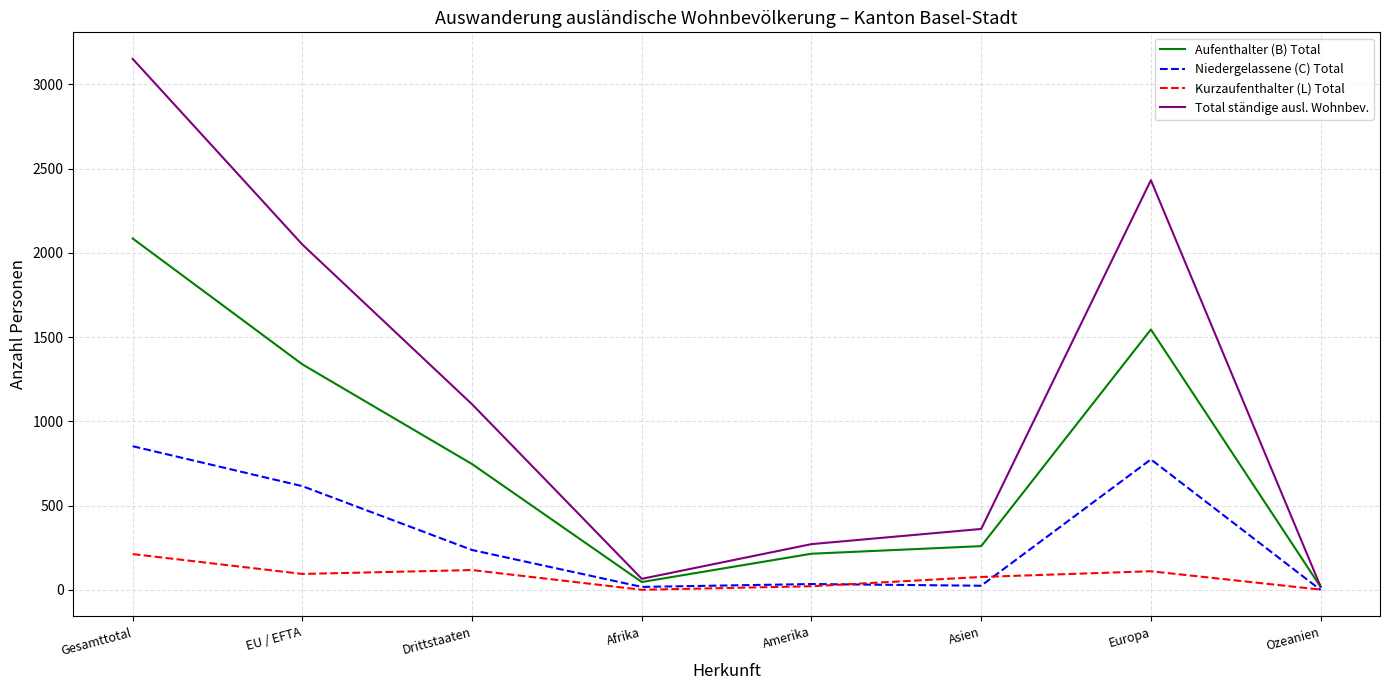

What is the sum of all Niedergelassene (C) Total values?

2559